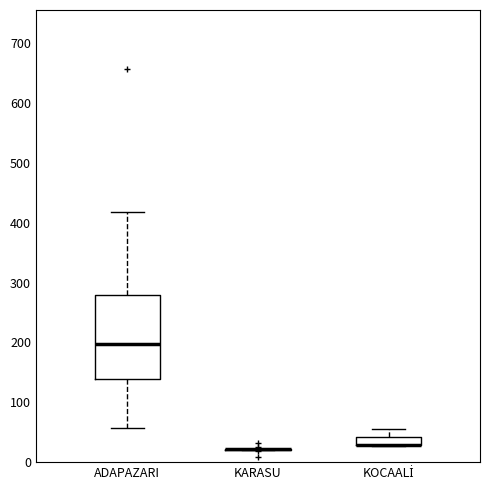

Which box is the tallest, from its lower edge to its upper edge?

ADAPAZARI